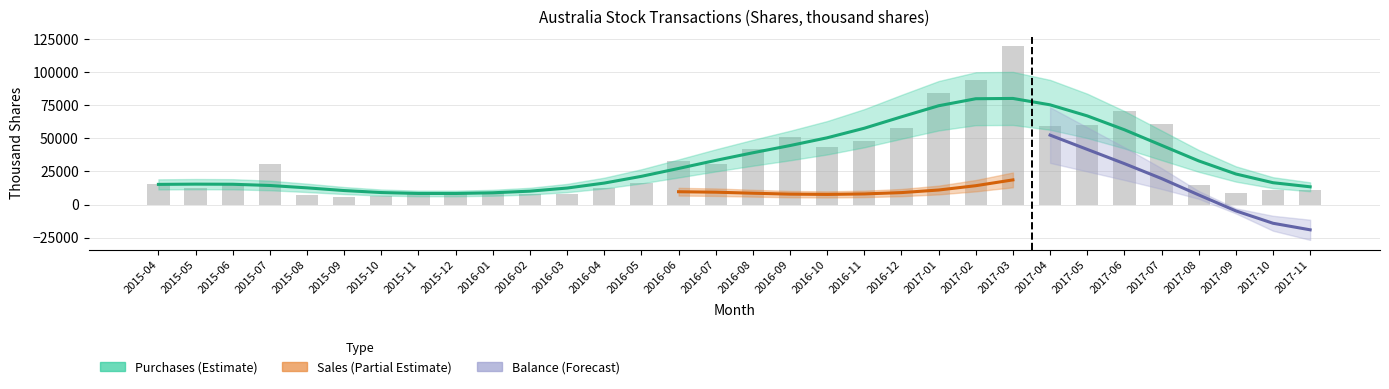

At how many categories does at least one series exceed 82501?

3